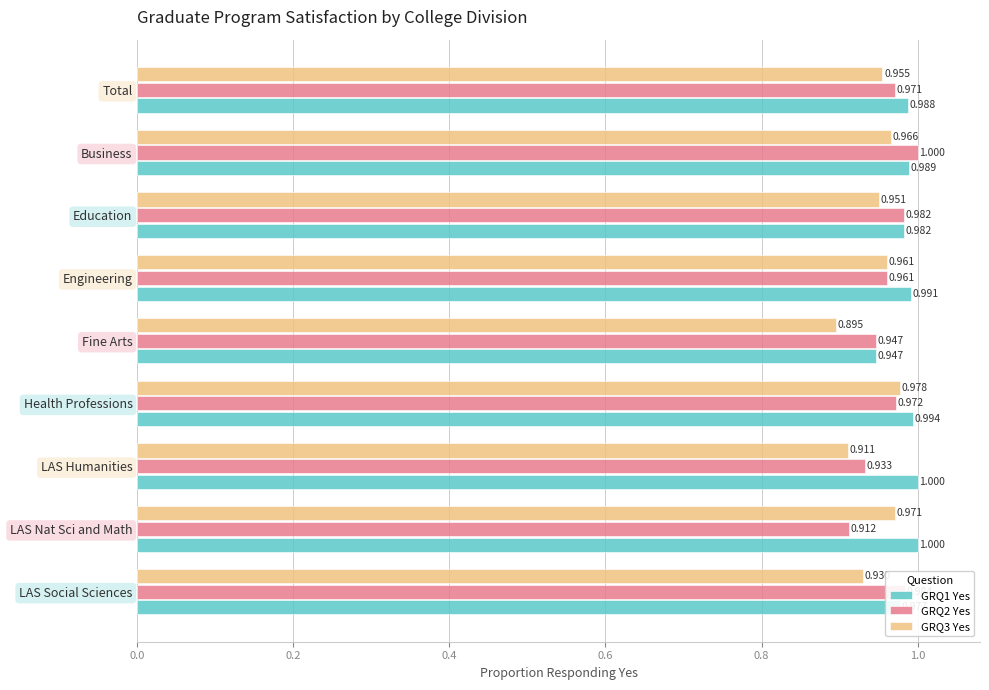

What are all the series names shown in the legend?

GRQ1 Yes, GRQ2 Yes, GRQ3 Yes